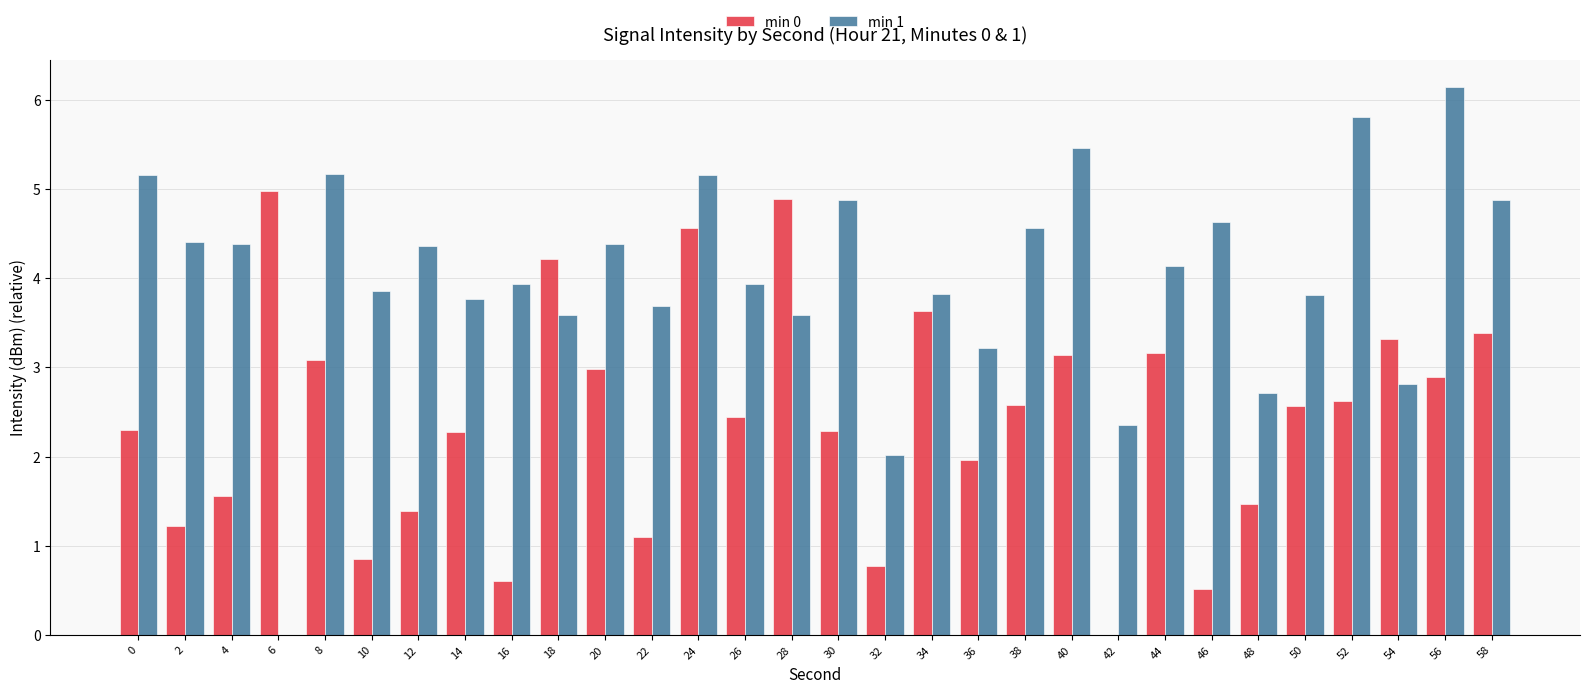

Is the value of min 0 at 46 greater than the value of min 1 at 56?

No